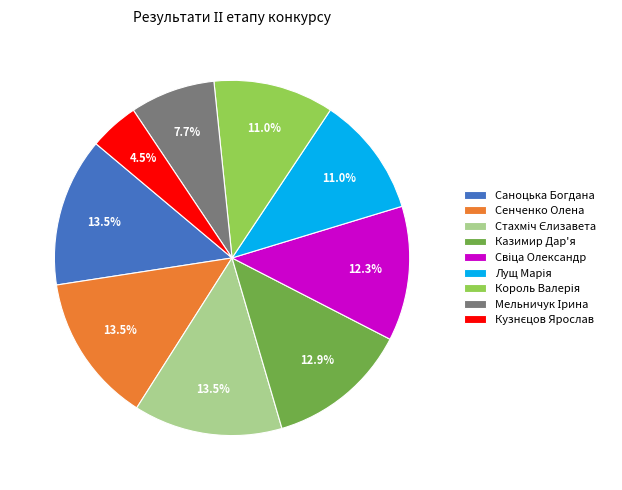

What percentage is NOT represented by Казимир Дар'я?

87.1%